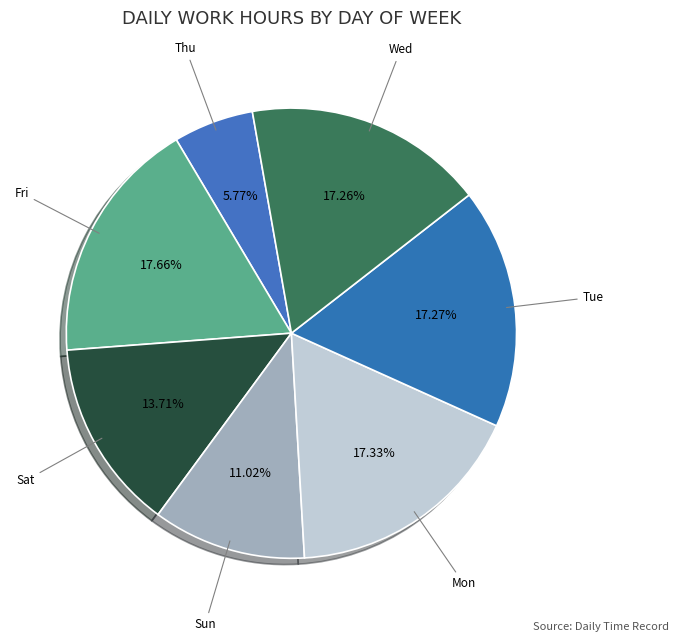

Count the number of slices in the pie.

7